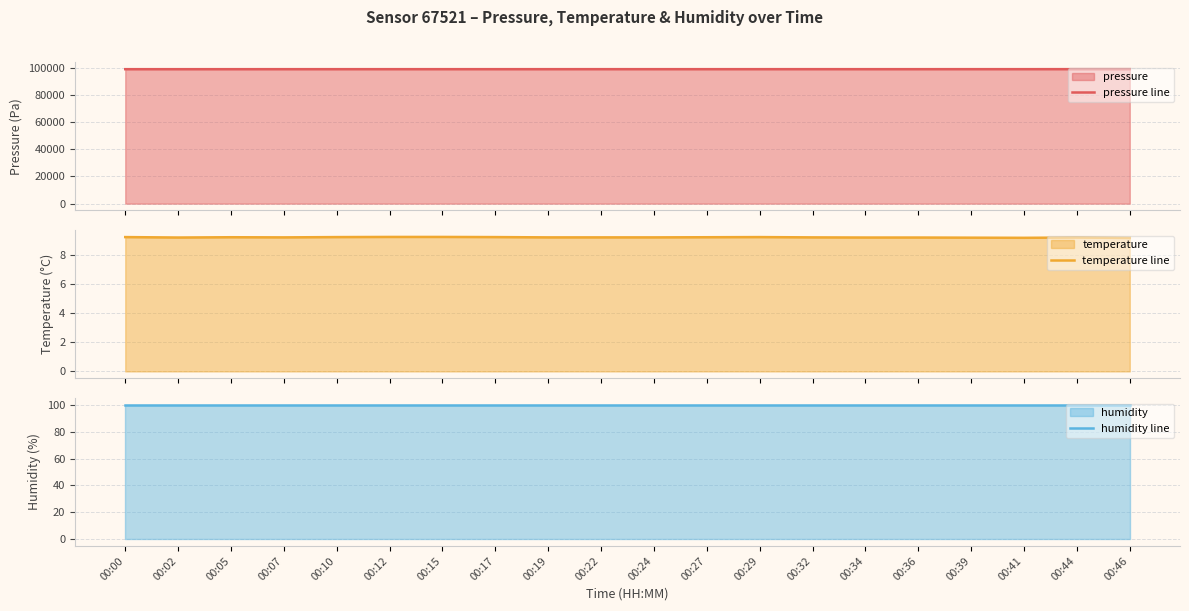

The value of pressure line at 00:39 is 27342.1. True or false?

False